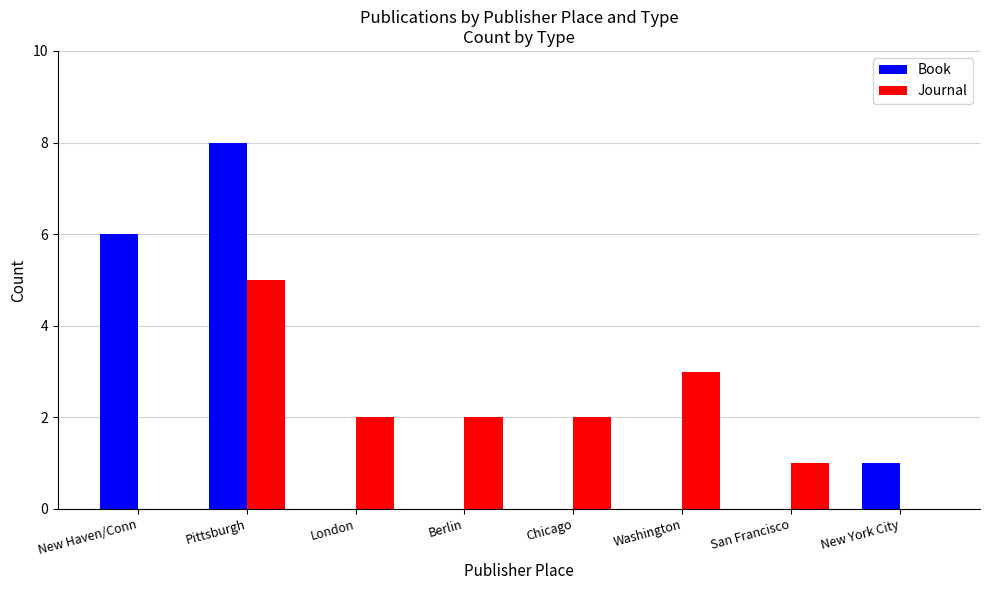

What is the approximate value of Journal at London?

2